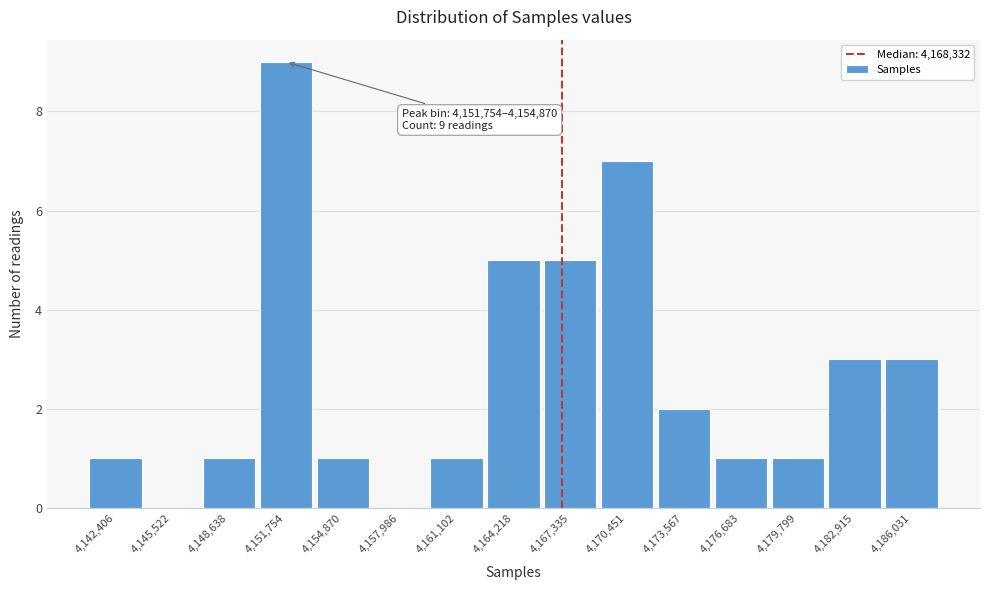

Reading left to right, extract all data points from this chart.

4,142,406=1	4,145,522=0	4,148,638=1	4,151,754=9	4,154,870=1	4,157,986=0	4,161,102=1	4,164,218=5	4,167,335=5	4,170,451=7	4,173,567=2	4,176,683=1	4,179,799=1	4,182,915=3	4,186,031=3